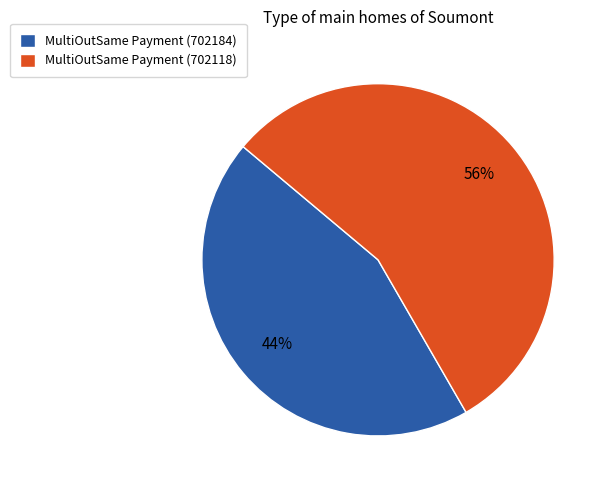

How many slices are in this pie chart?

2